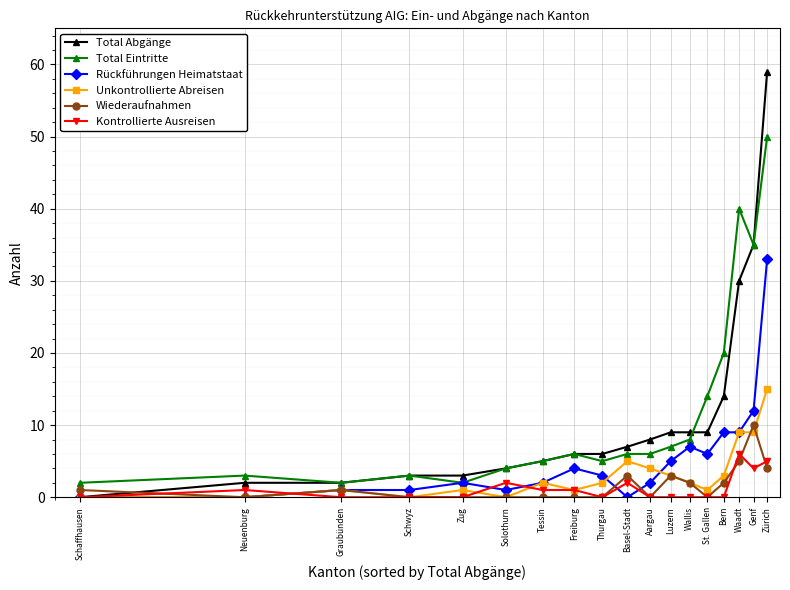

How many lines are shown in the chart?

6